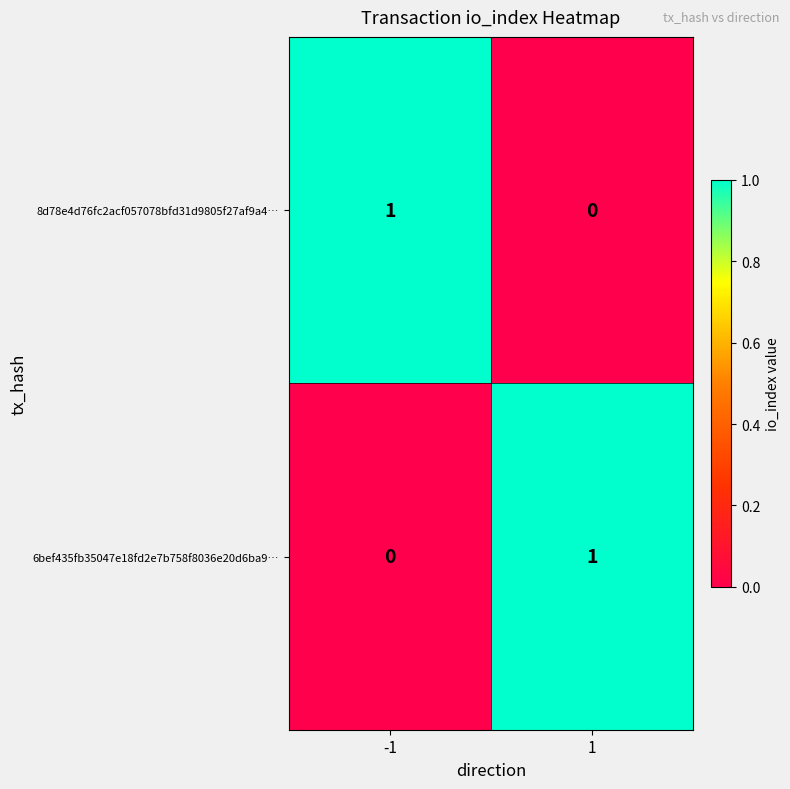

Rank the series at 1 from lowest to highest value.

8d78e4d76fc2acf057078bfd31d9805f27af9a4…, 6bef435fb35047e18fd2e7b758f8036e20d6ba9…